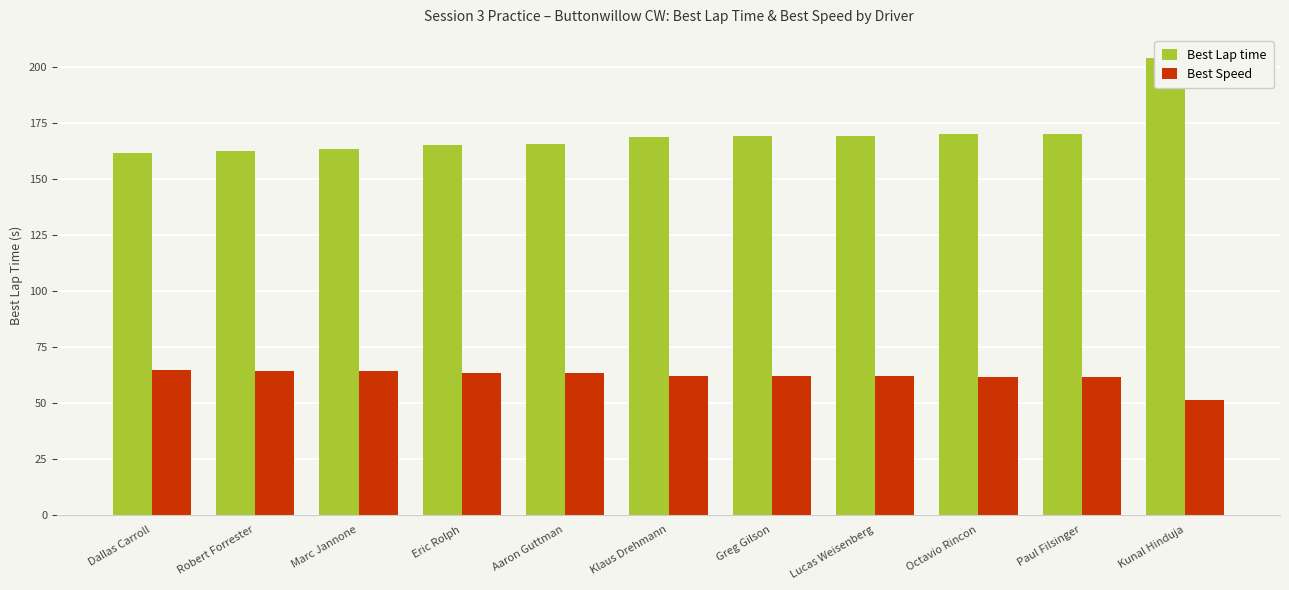

What is the maximum value for Best Speed?

64.7